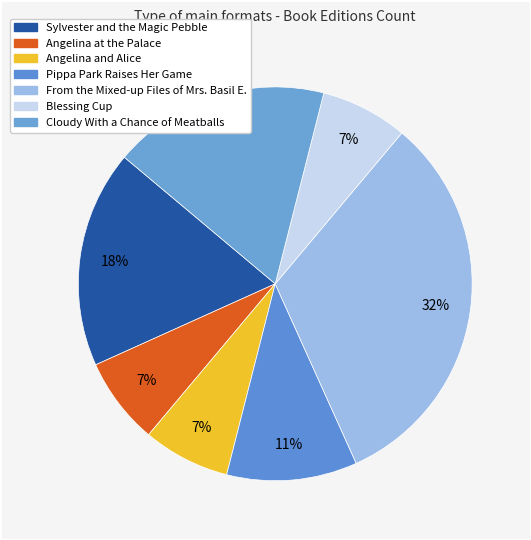

Is there a majority slice in this chart?

No